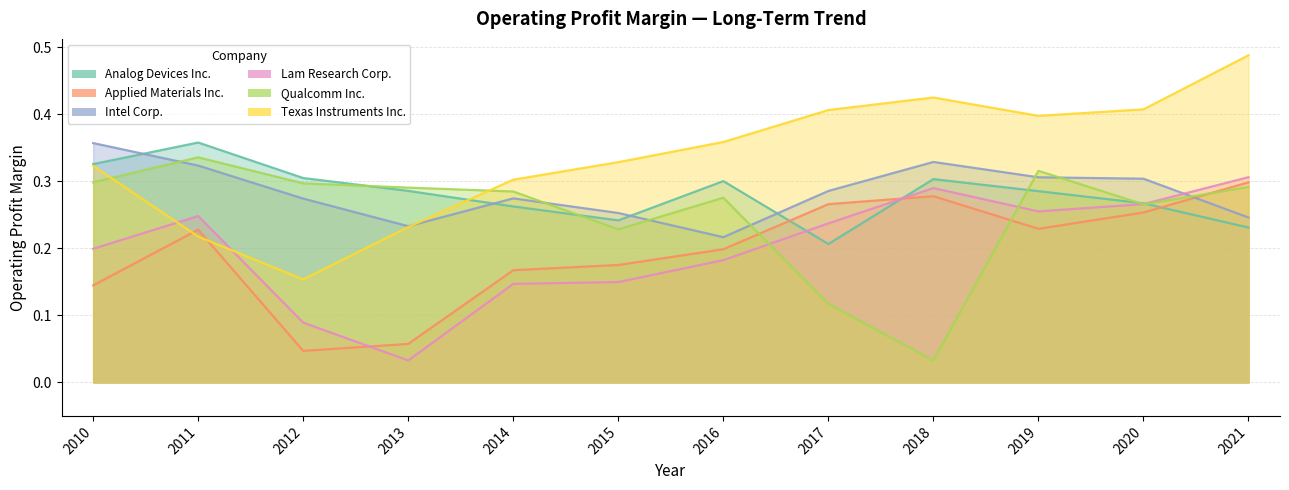

How many distinct data groups are displayed?

6